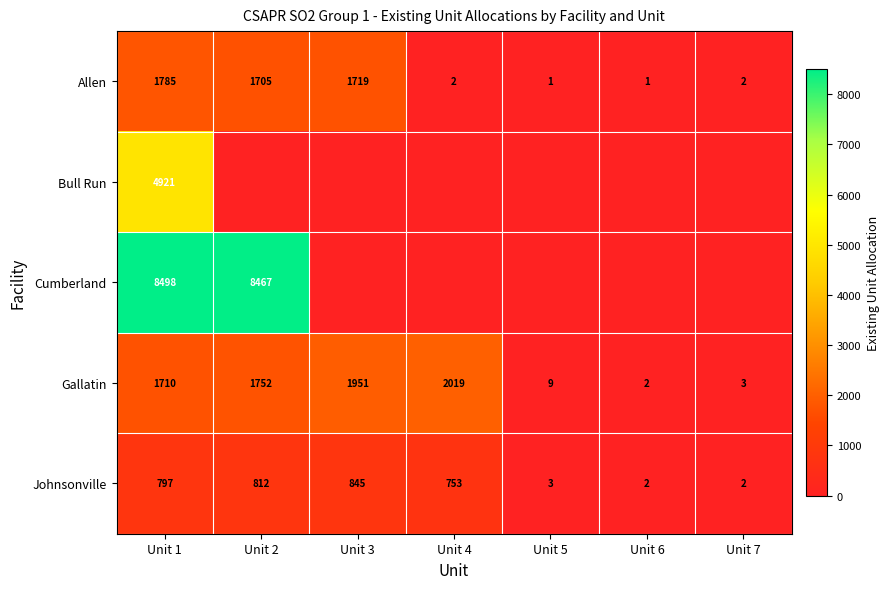

At which category is the sum across all series the highest?

Unit 1